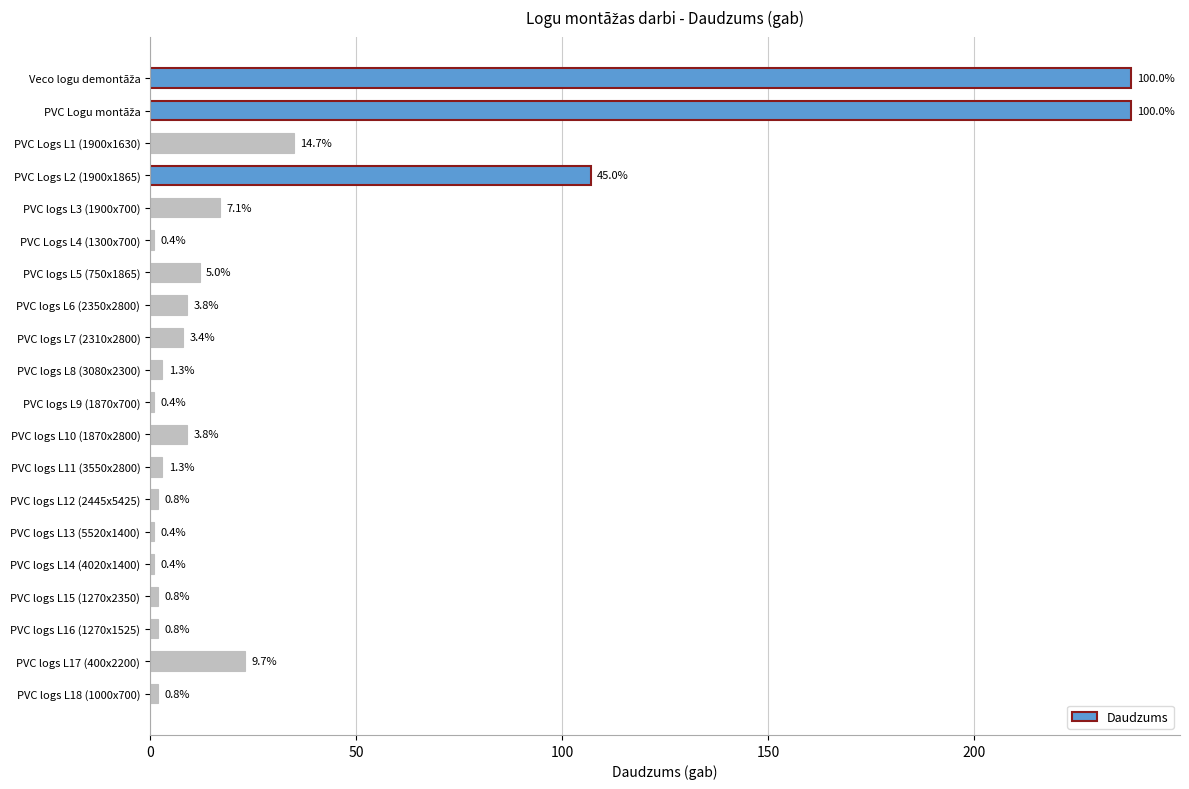

What is the difference between the second highest and minimum values?

237